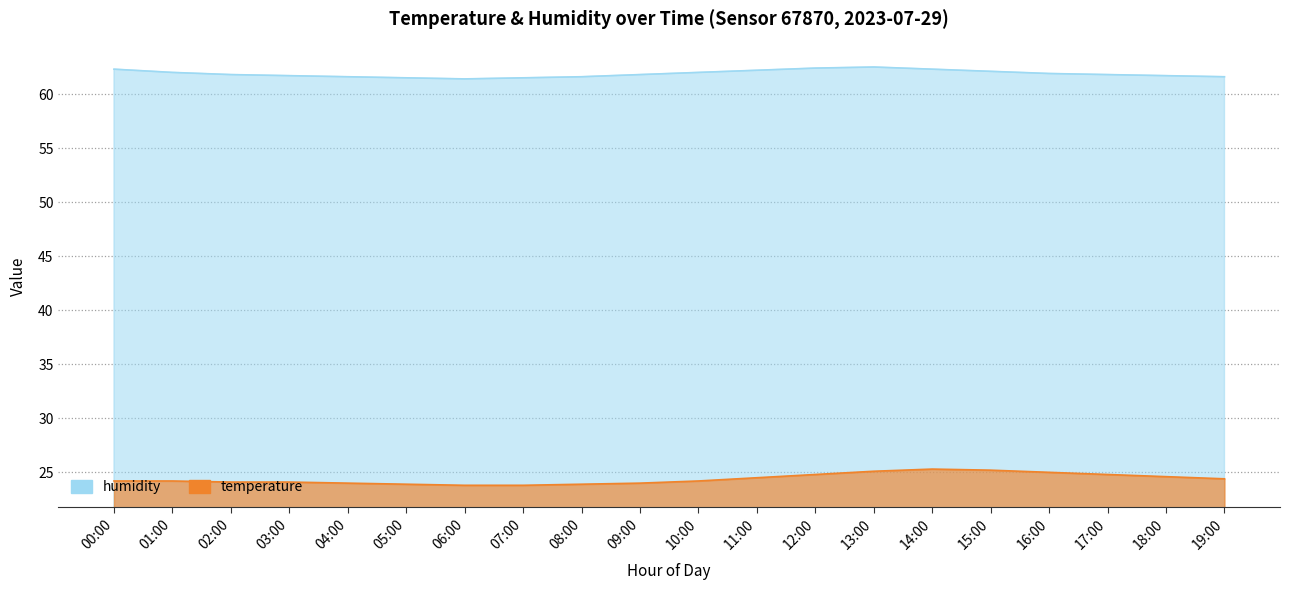

What is the value of the temperature point at the 6th from the left?

23.9